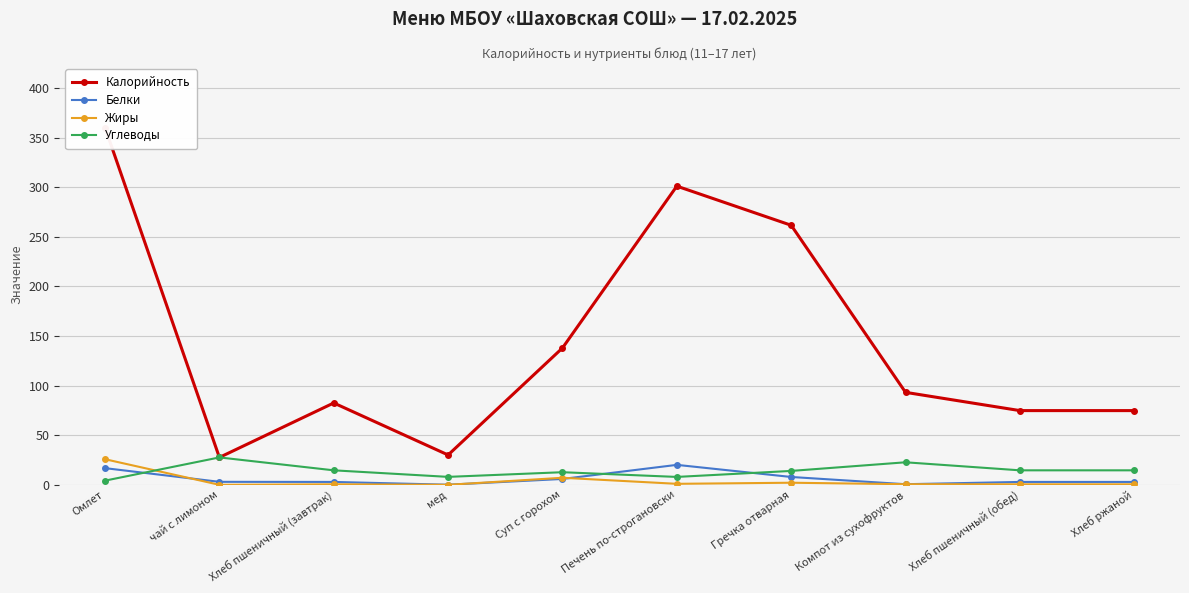

What is the difference between the Углеводы values at Хлеб пшеничный (обед) and мед?

6.6